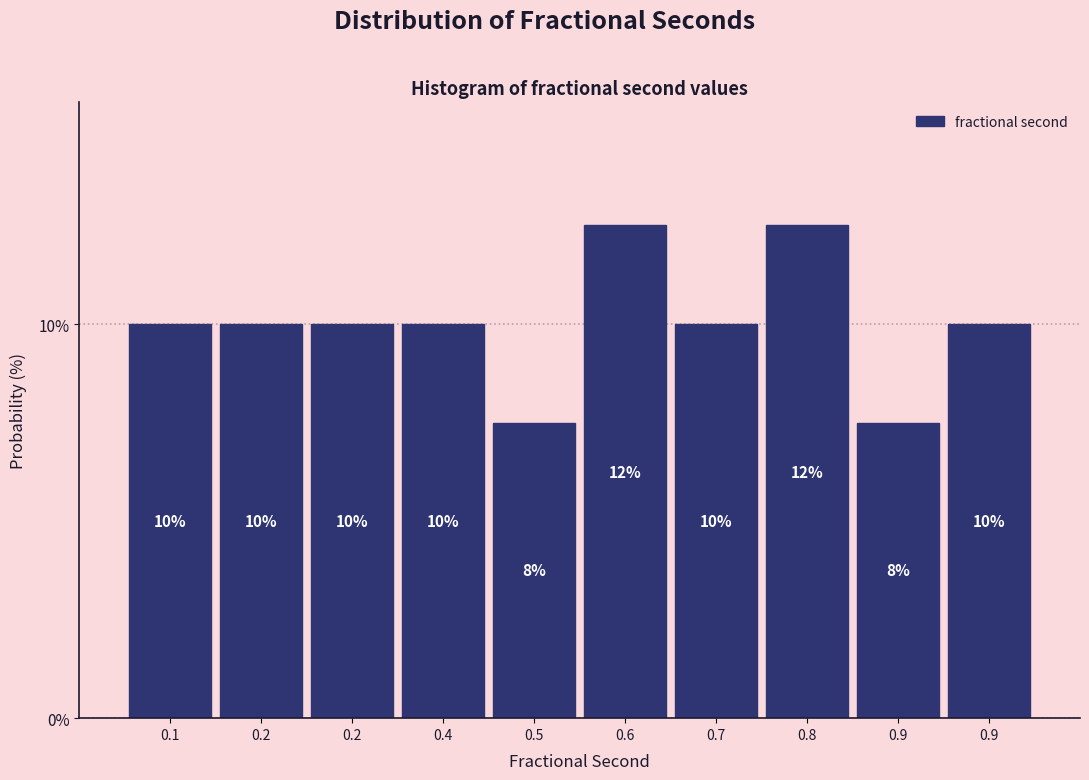

Count the number of categories in the chart.

10